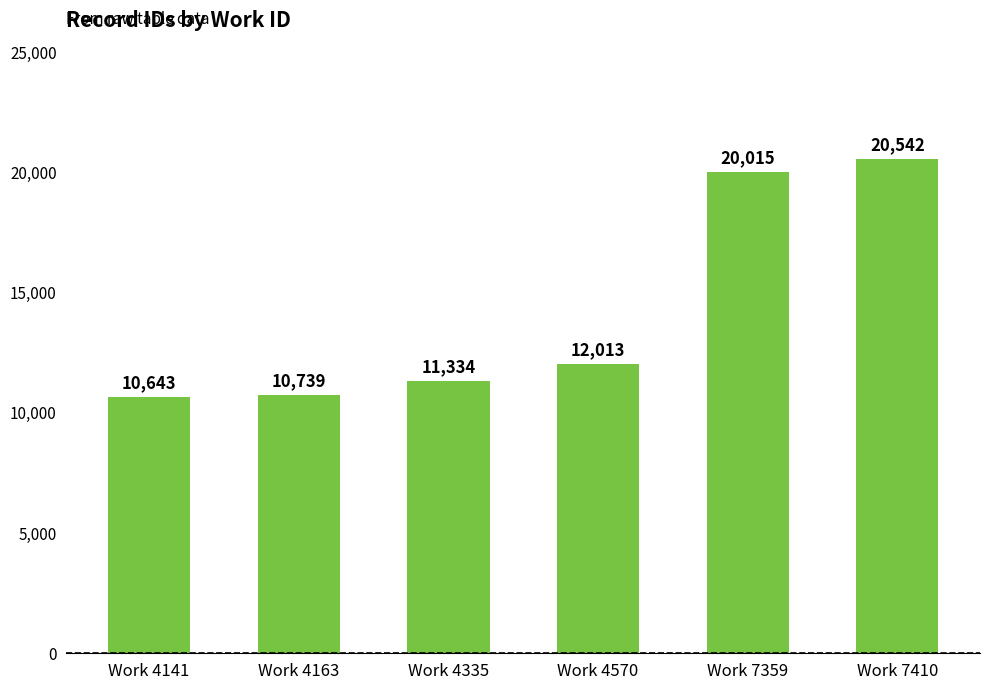

What is the greatest value displayed?

20542